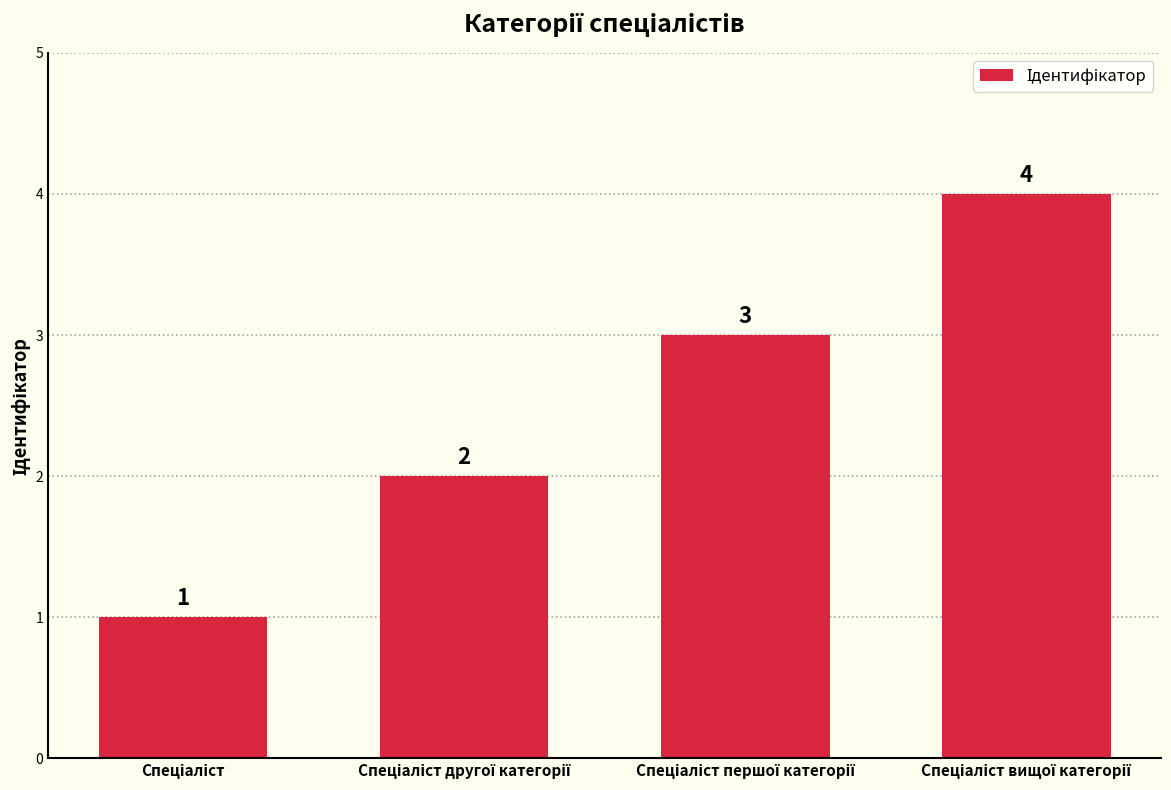

How many data points are less than 3?

2